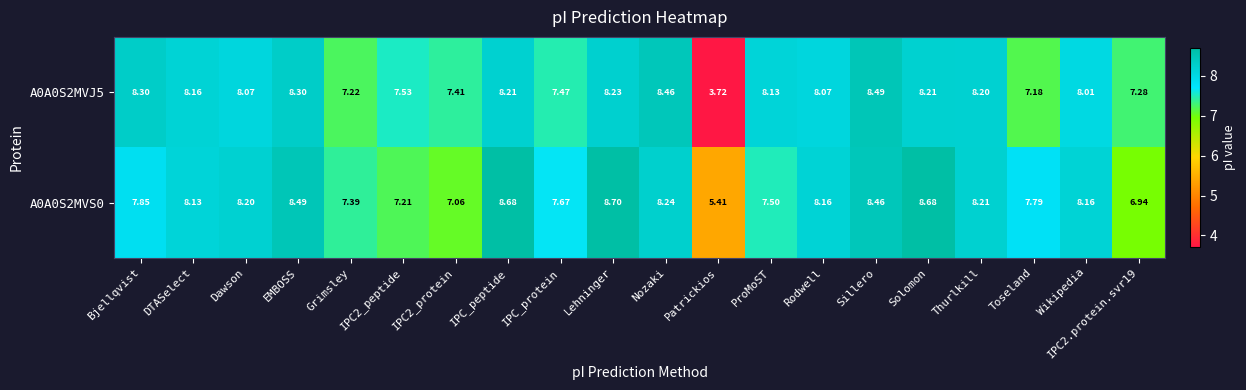

Is the value of A0A0S2MVJ5 at Thurlkill greater than the value of A0A0S2MVS0 at Patrickios?

Yes